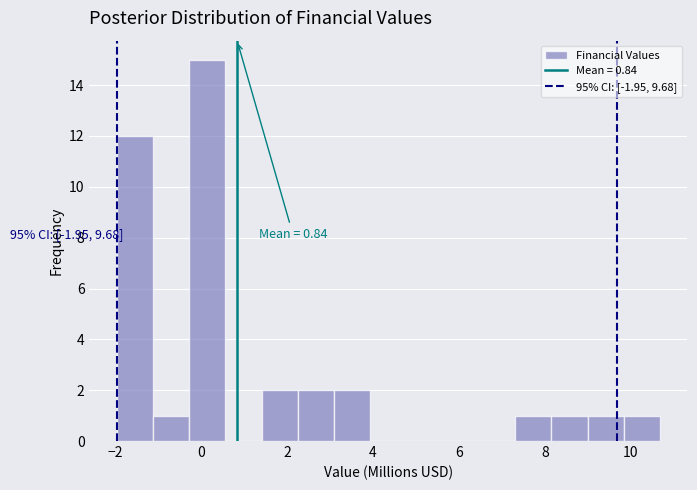

Over which range of the x-axis is the bar tallest?

-0.2 to 0.6